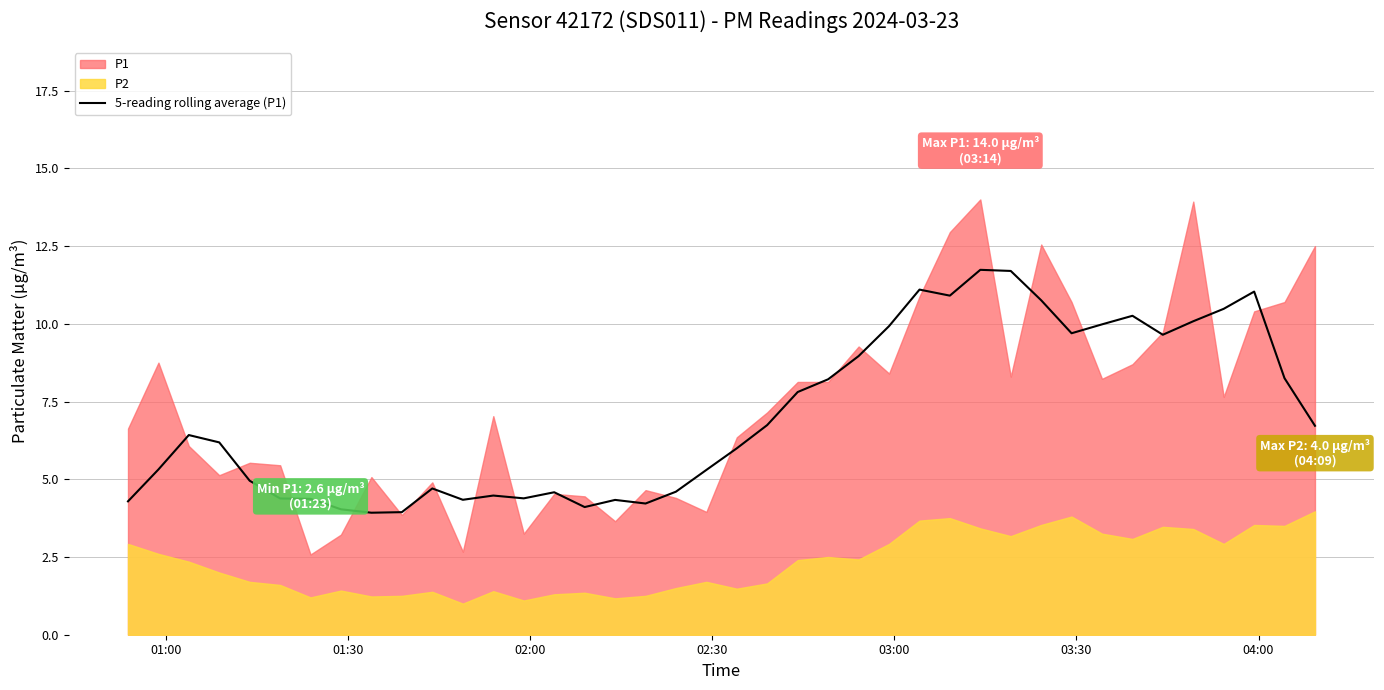

The chart shows a value of 6.8 at 9. True or false?

False